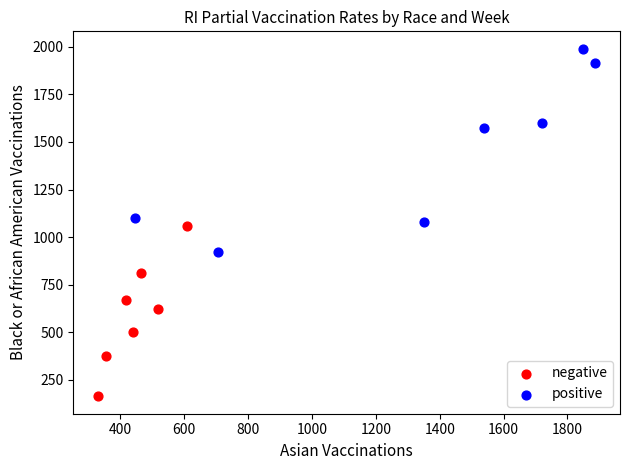

Which series reaches the minimum Y coordinate?

negative